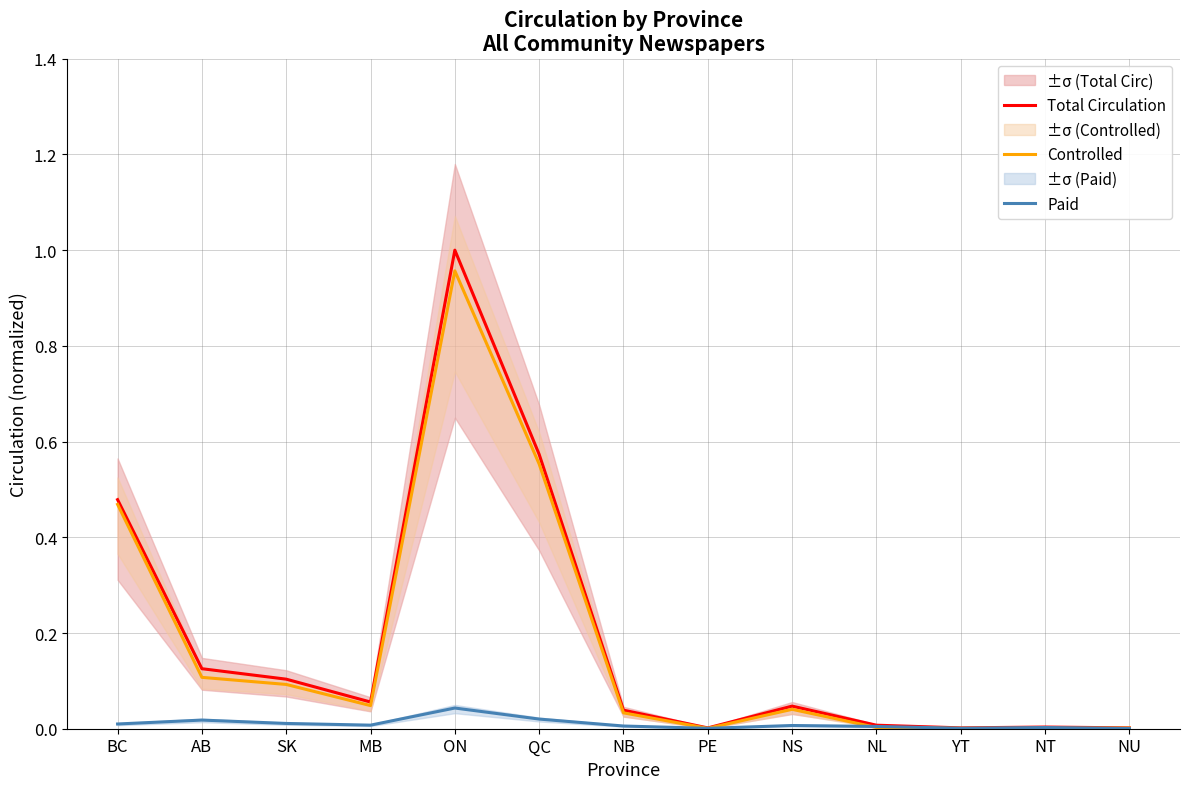

True or false: Total Circulation and Paid intersect in this chart.

False